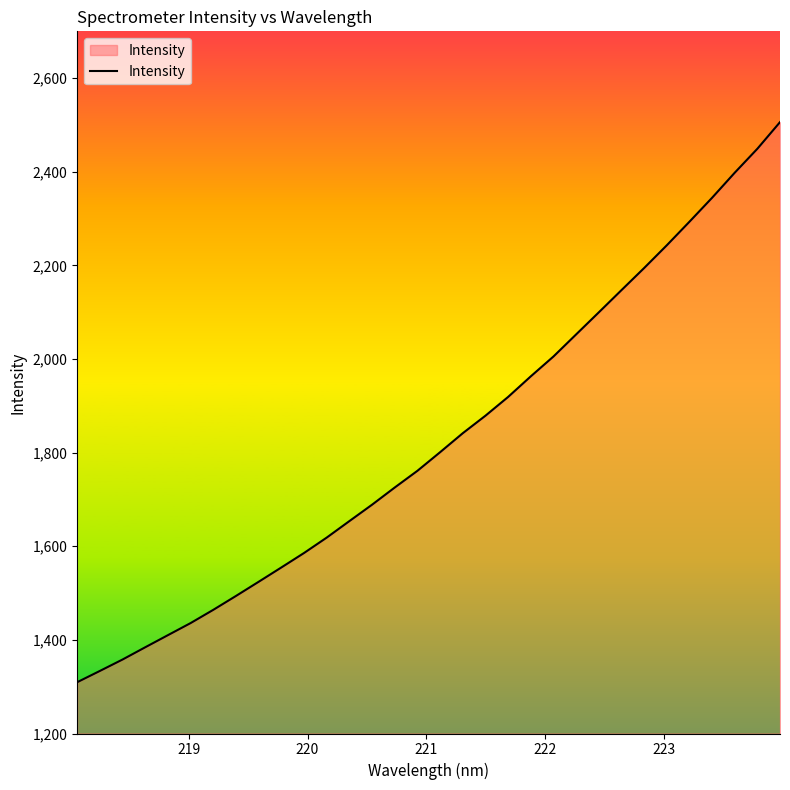

True or false: the data has more than 2 interior local peaks.

False